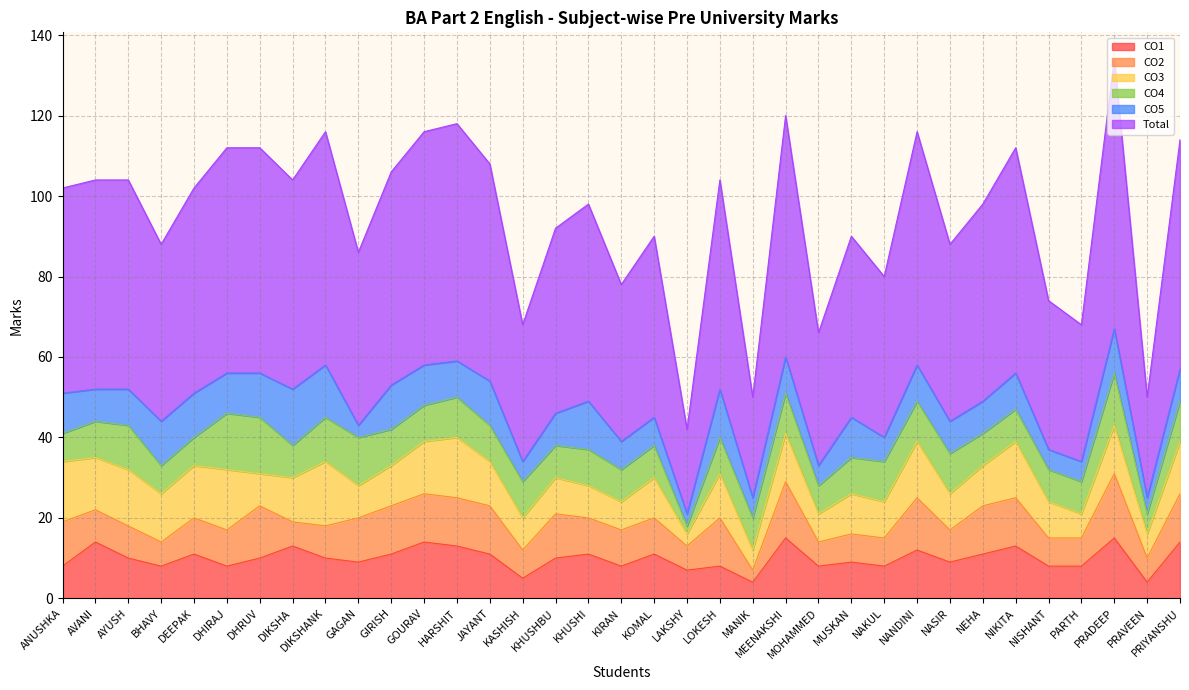

Which category has the lowest value across all series?

LAKSHY